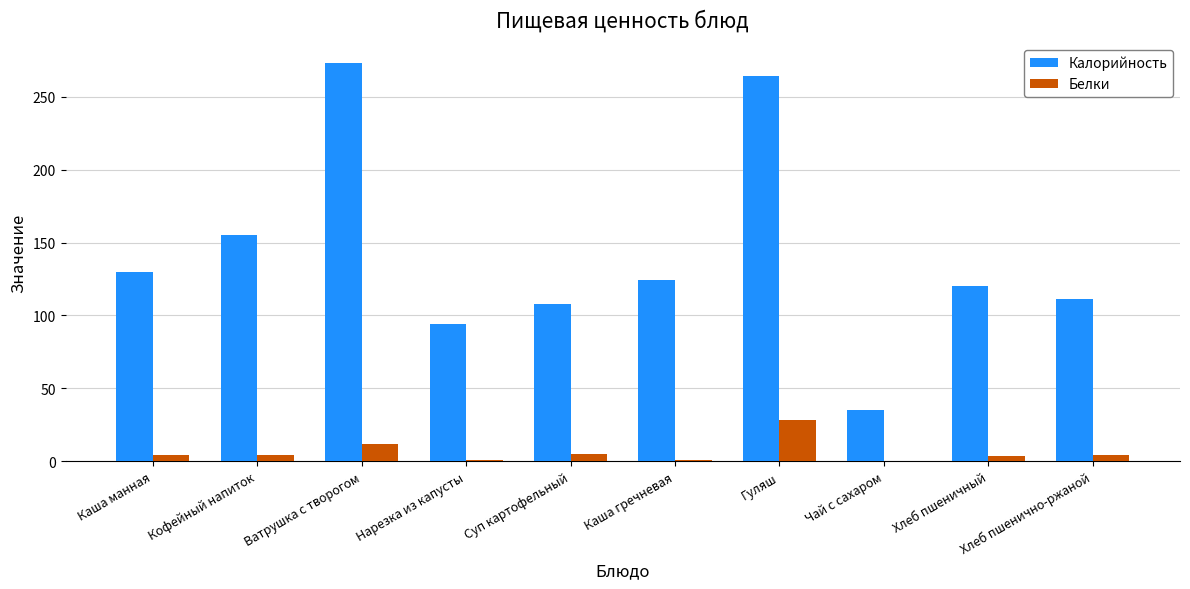

True or false: Калорийность has a value of 273.0 at Ватрушка с творогом.

True